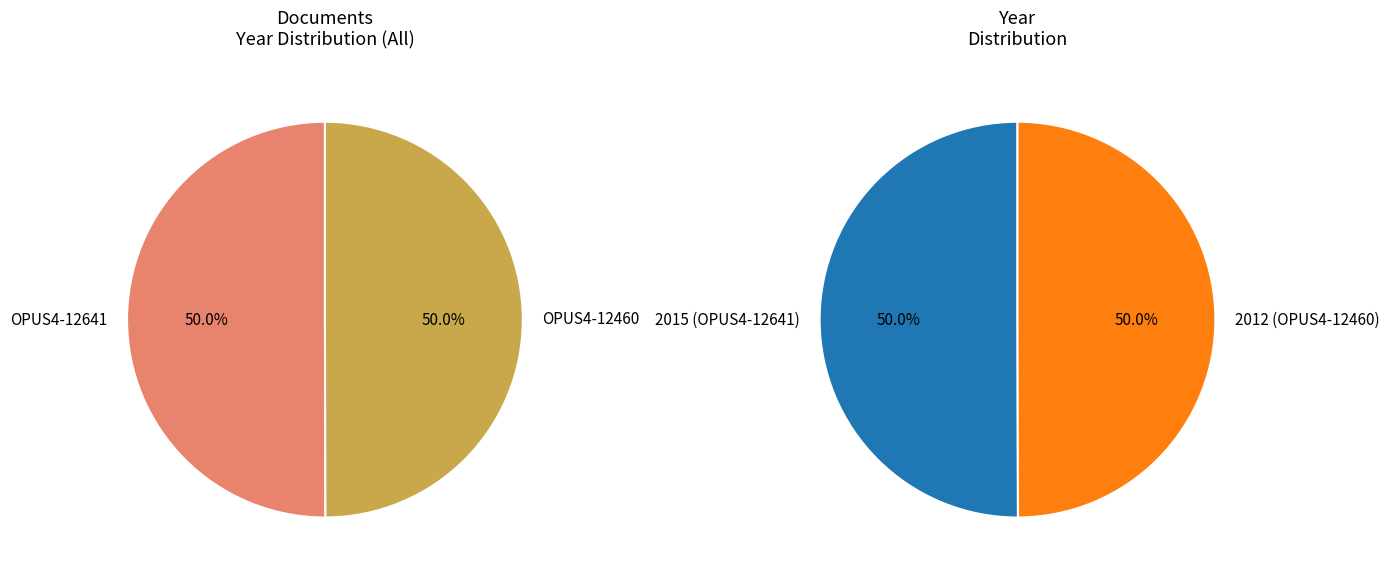

The OPUS4-12641 slice represents 57% of the pie. True or false?

False